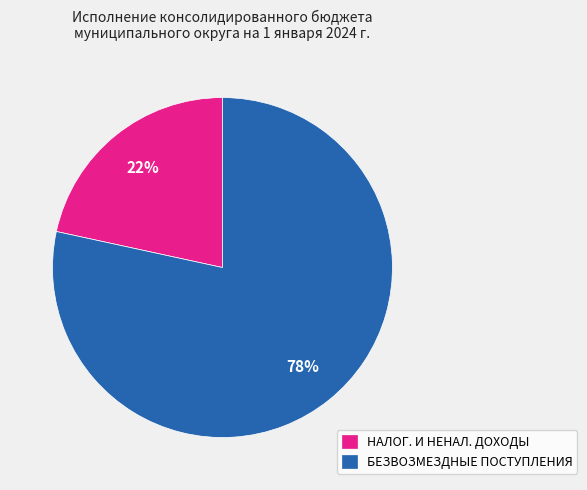

Between БЕЗВОЗМЕЗДНЫЕ ПОСТУПЛЕНИЯ and НАЛОГ. И НЕНАЛ. ДОХОДЫ, which is larger?

БЕЗВОЗМЕЗДНЫЕ ПОСТУПЛЕНИЯ